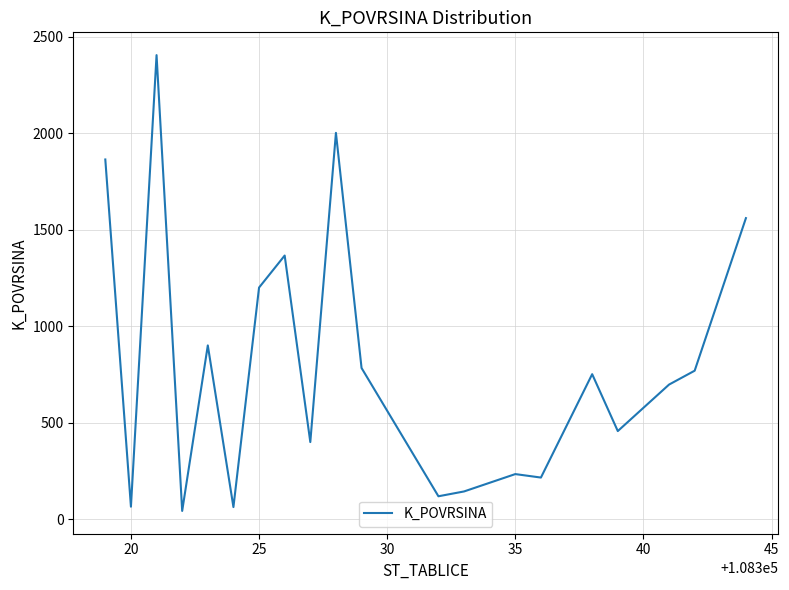

How many lines are shown in the chart?

1